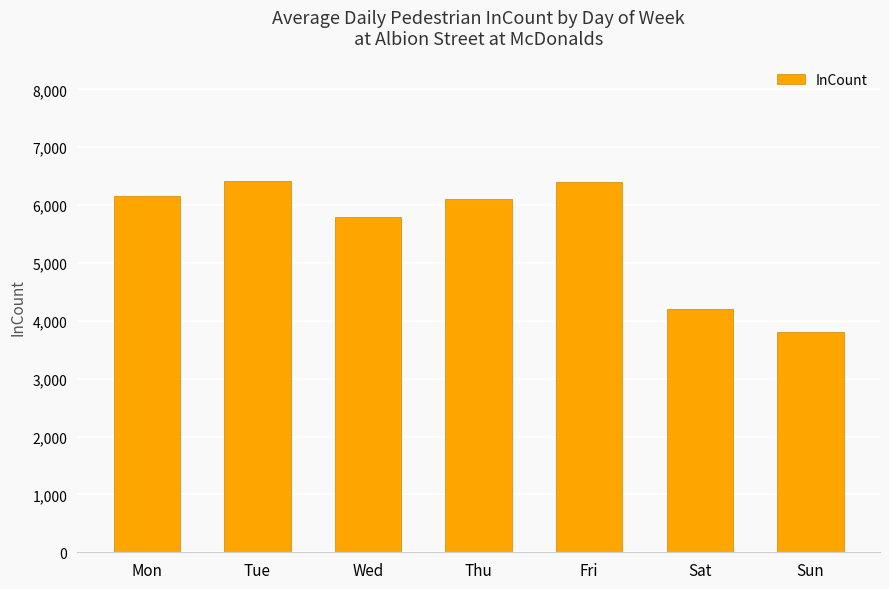

Approximately how many times larger is the value at Wed compared to Thu?

1.0